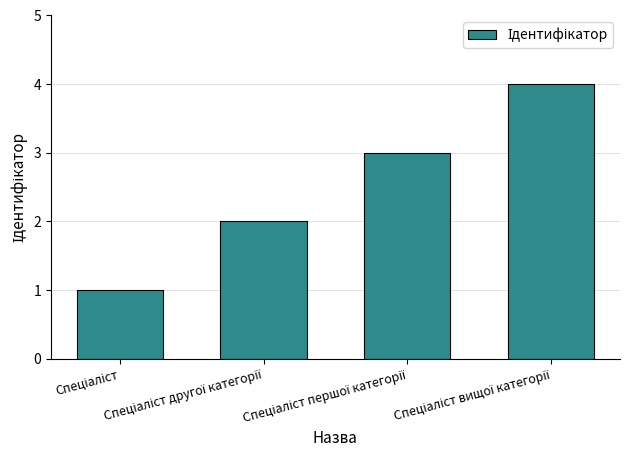

What is the difference between the maximum and minimum values?

3